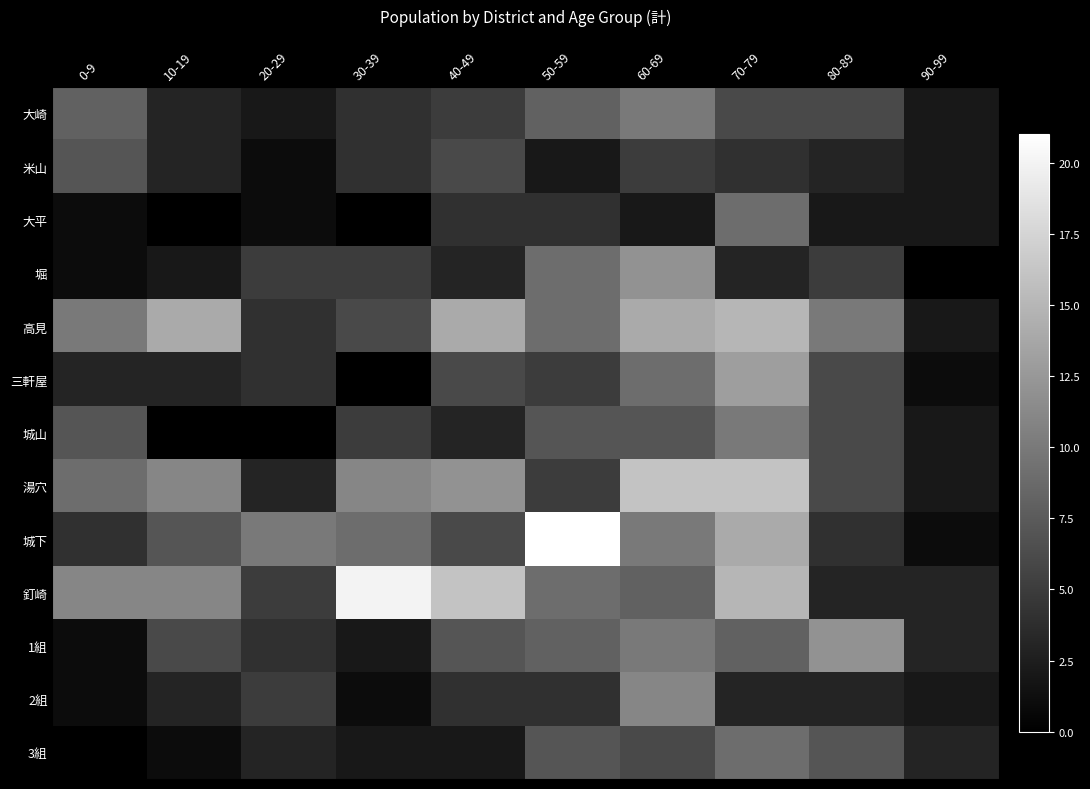

Which series has the largest total across all categories?

釘崎